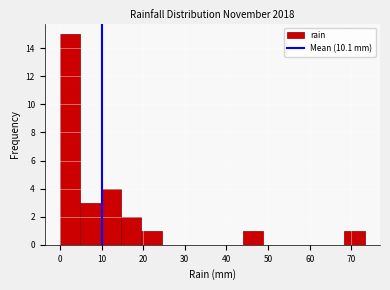

Over which range of the x-axis is the bar tallest?

0 to 5